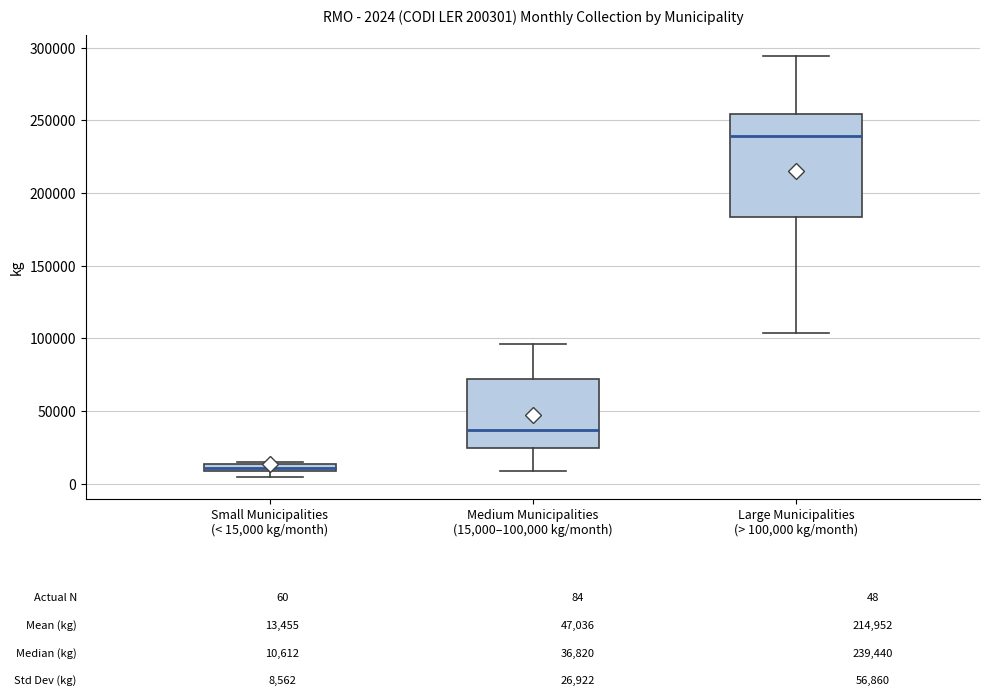

Which box has the lowest median line?

Small Municipalities (< 15,000 kg/month)